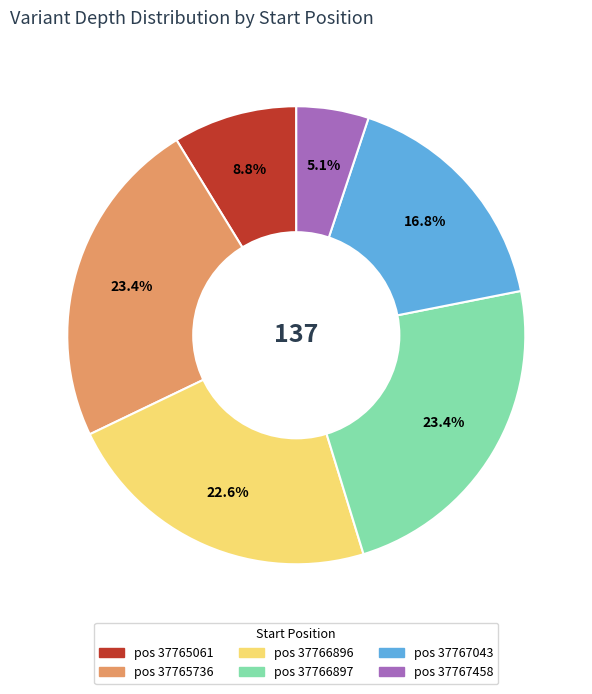

Does any single category account for the majority?

No